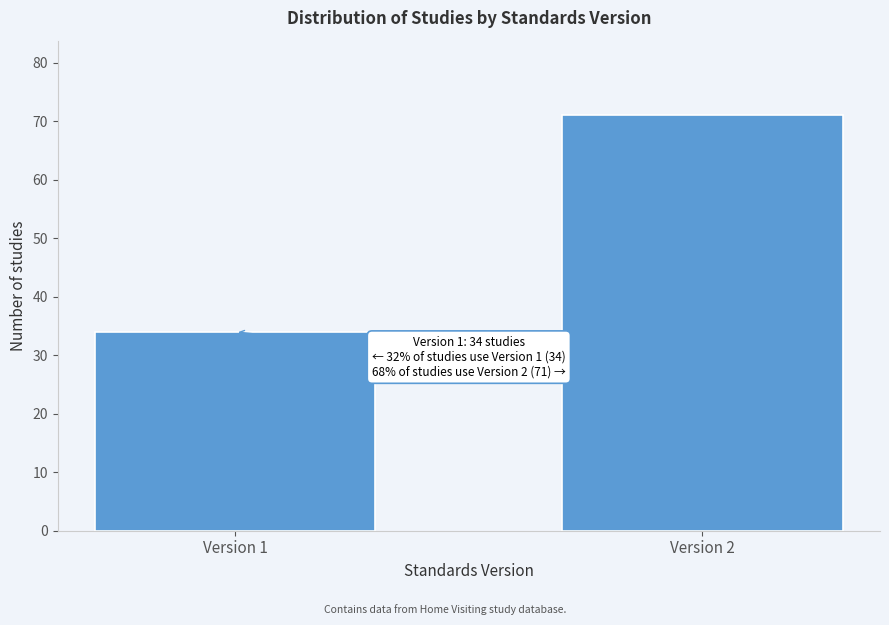

Reading left to right, what are all the values shown in this chart?

34	71